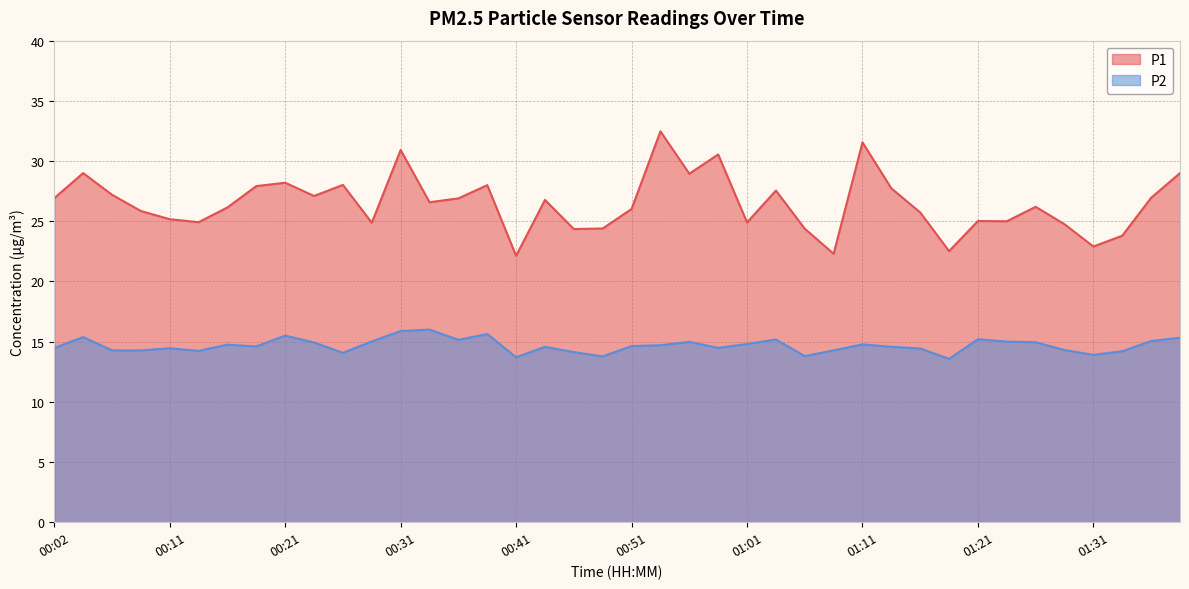

What is the difference between the highest and lowest values at 01:28?

10.4